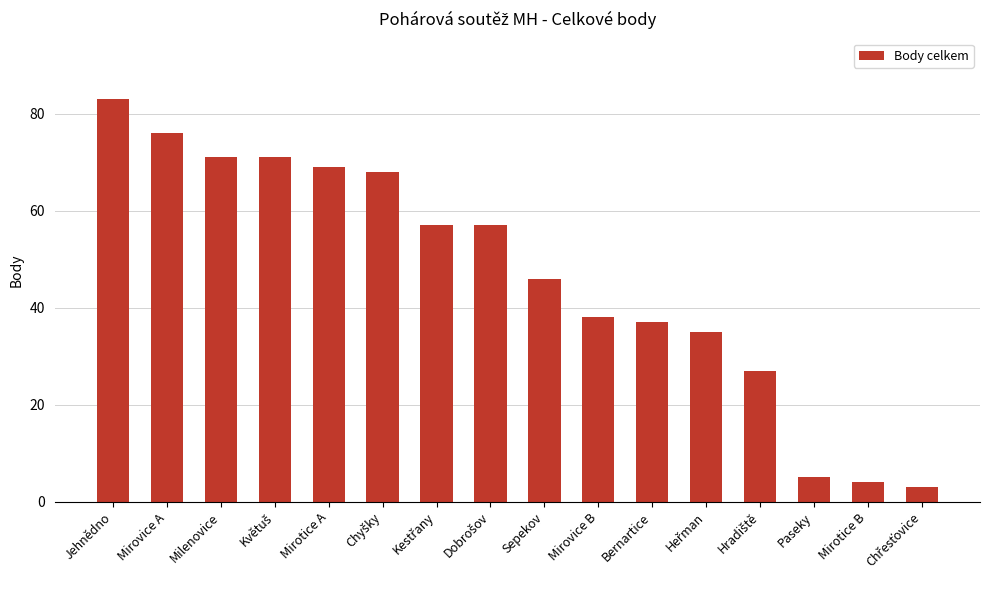

What is the label of the 5th bar from the left?

Mirotice A